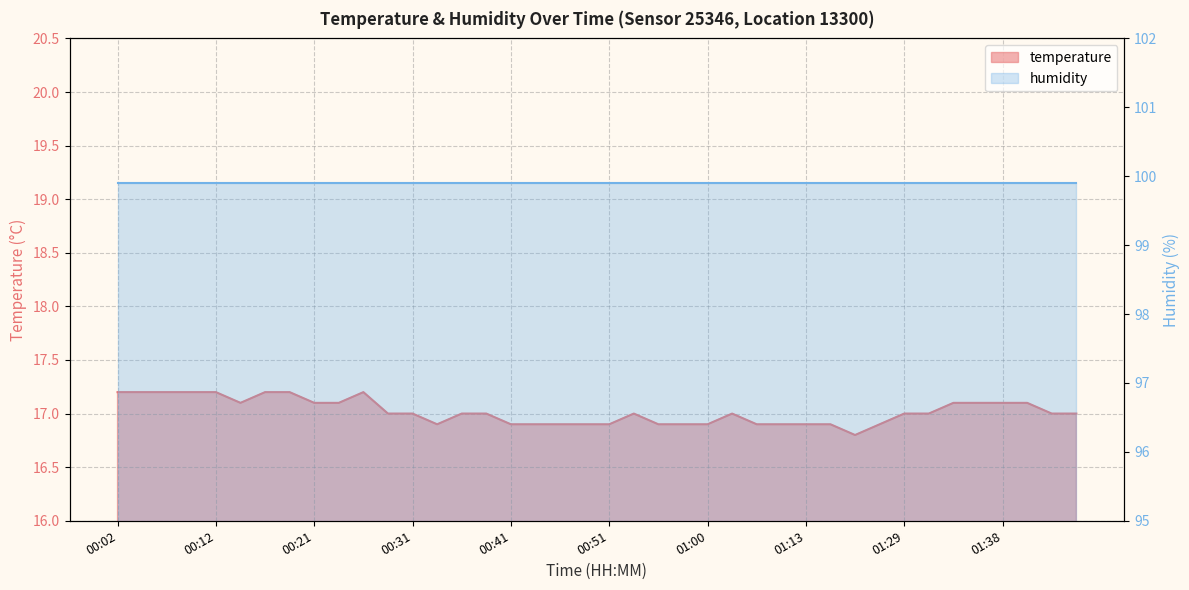

How many data points are less than 17?

15